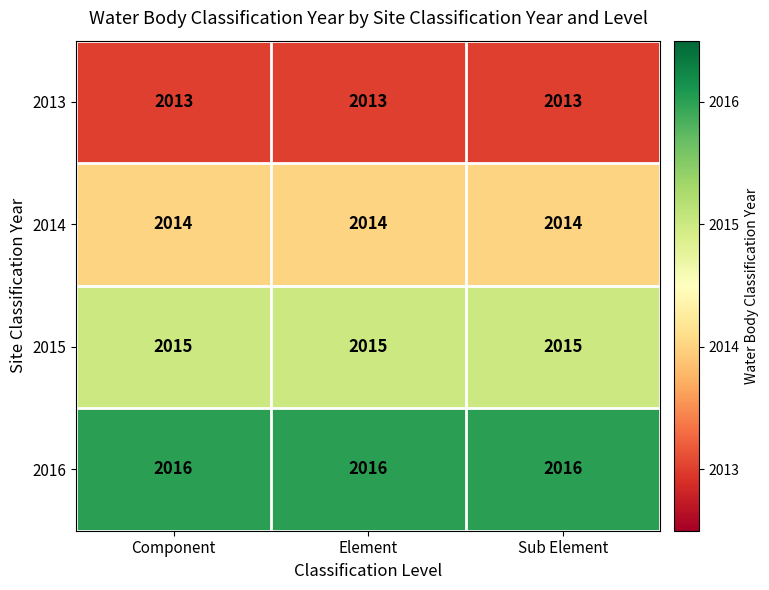

Rank the series by their maximum value, from highest to lowest.

2016, 2015, 2014, 2013